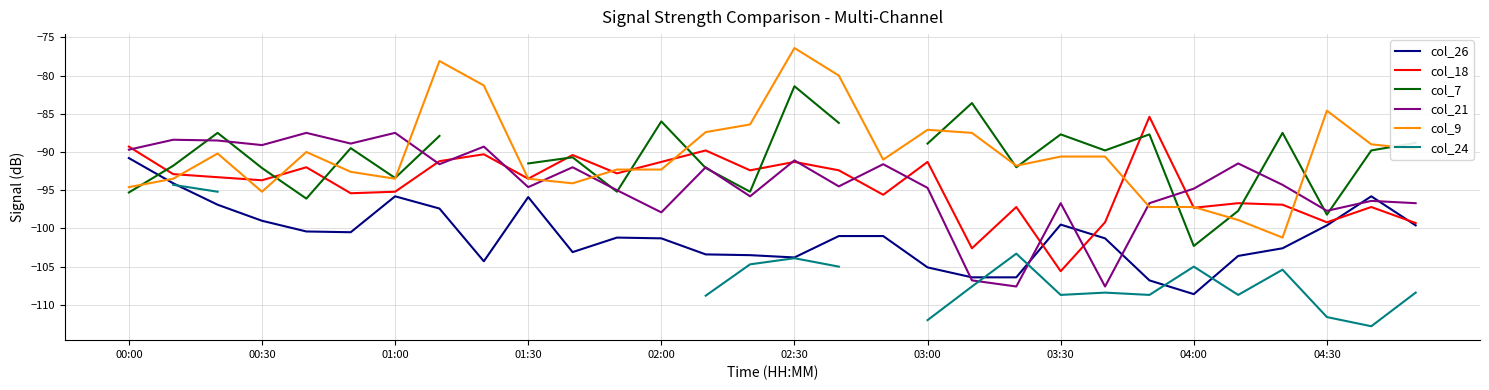

What is the sum of the col_21 values at 04:00 and 03:30?

-191.5